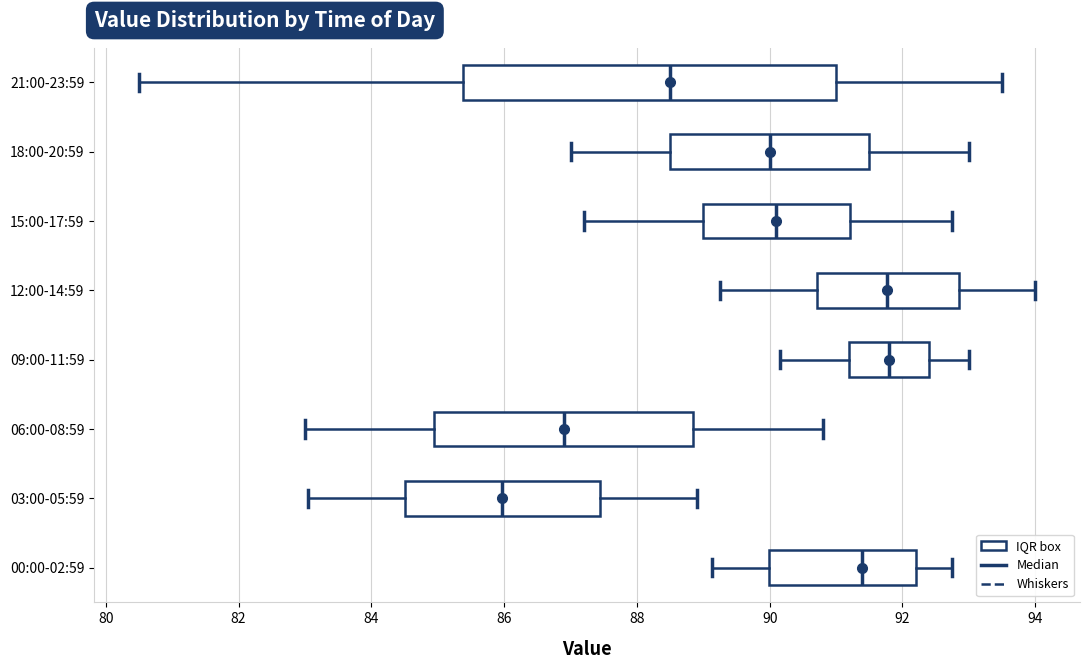

Reading bottom to top, transcribe this box plot: for each box, give where its median line is, the range the box spans, and where its two whiskers end, as read against the x-axis. The values are not printed on the chart, so give them approximately, as read against the axis.

00:00-02:59: median 91.4, box 90.0 to 92.2, whiskers 89.2 to 92.8
03:00-05:59: median 86.0, box 84.6 to 87.4, whiskers 83.0 to 89.0
06:00-08:59: median 87.0, box 85.0 to 88.8, whiskers 83.0 to 90.8
09:00-11:59: median 91.8, box 91.2 to 92.4, whiskers 90.2 to 93.0
12:00-14:59: median 91.8, box 90.8 to 92.8, whiskers 89.2 to 94.0
15:00-17:59: median 90.2, box 89.0 to 91.2, whiskers 87.2 to 92.8
18:00-20:59: median 90.0, box 88.6 to 91.6, whiskers 87.0 to 93.0
21:00-23:59: median 88.6, box 85.4 to 91.0, whiskers 80.6 to 93.6